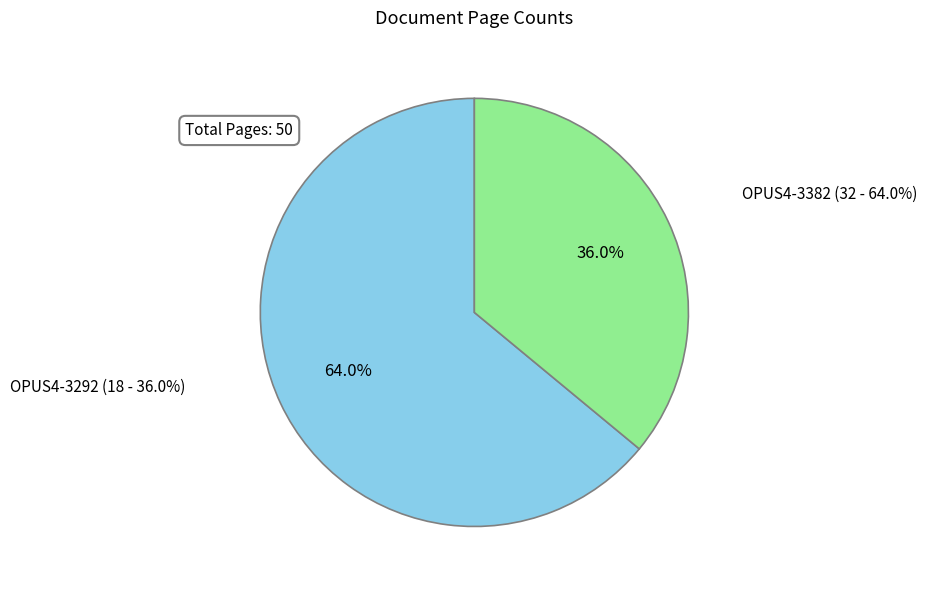

What is the majority slice?

OPUS4-3382